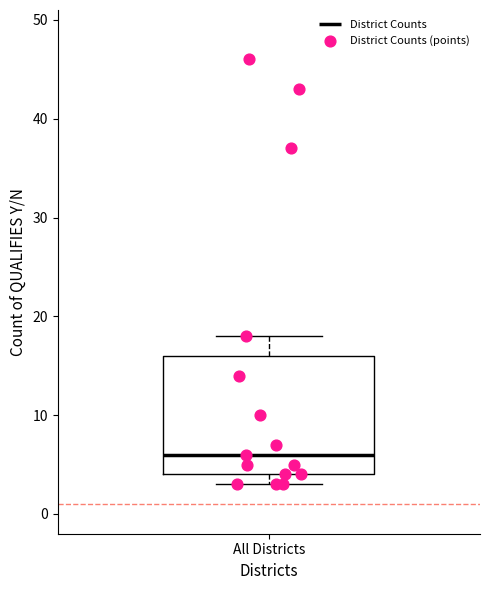

Where does the upper whisker of the box for All Districts end on the y-axis? The values are not printed on the chart, so give them approximately, as read against the axis.

18